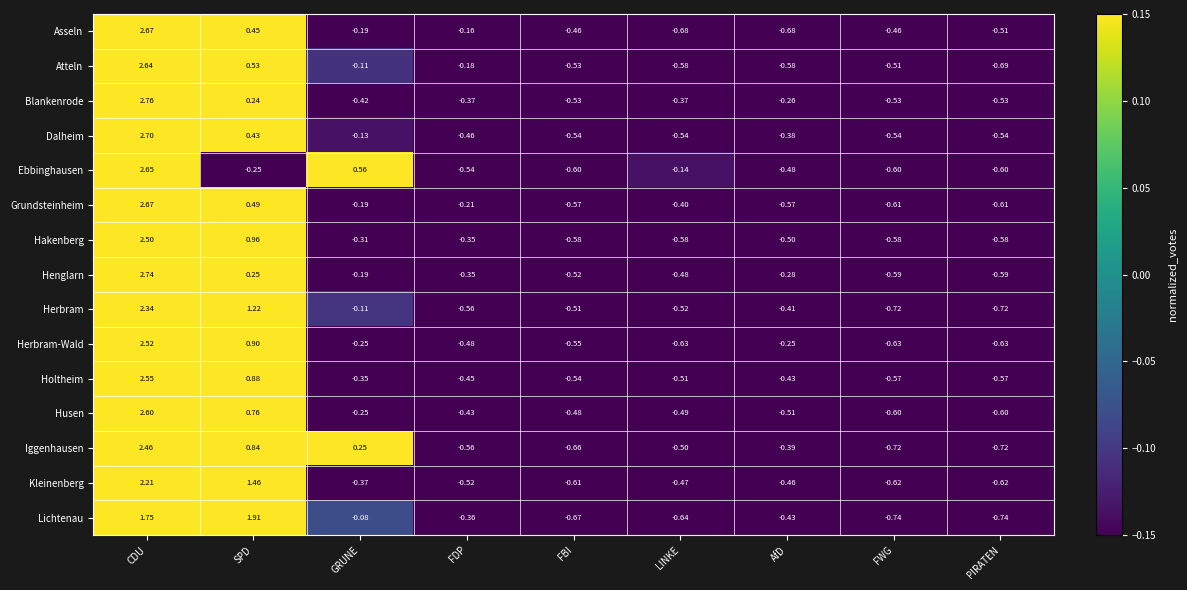

At which category is the sum across all series the highest?

CDU